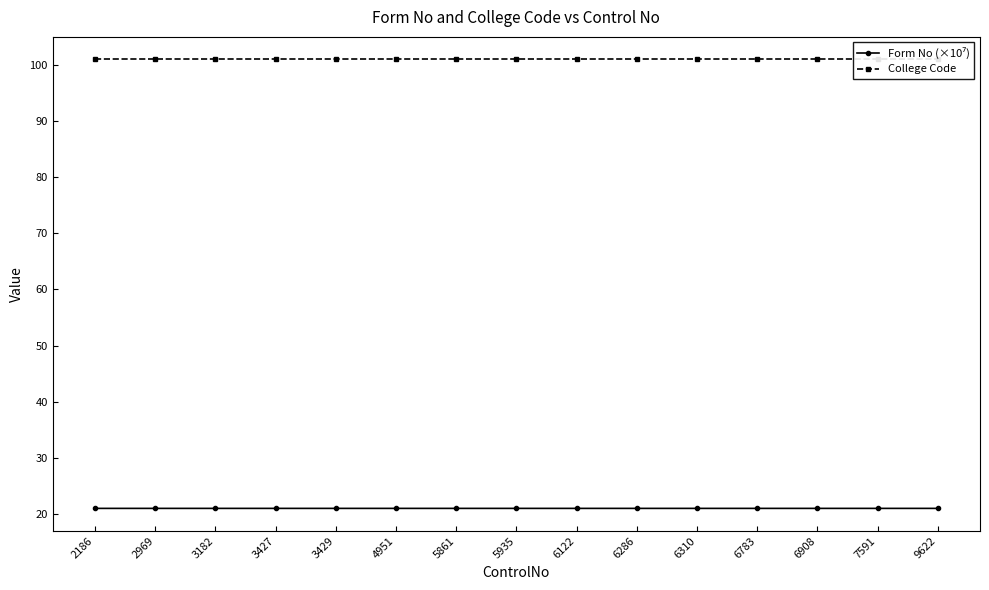

Which has a higher value, 3427 or 6286?

6286